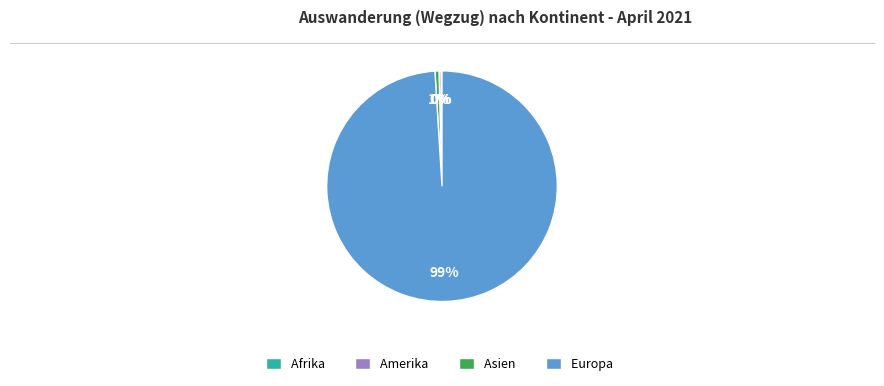

Do Europa and Asien together represent more than half of the pie?

Yes